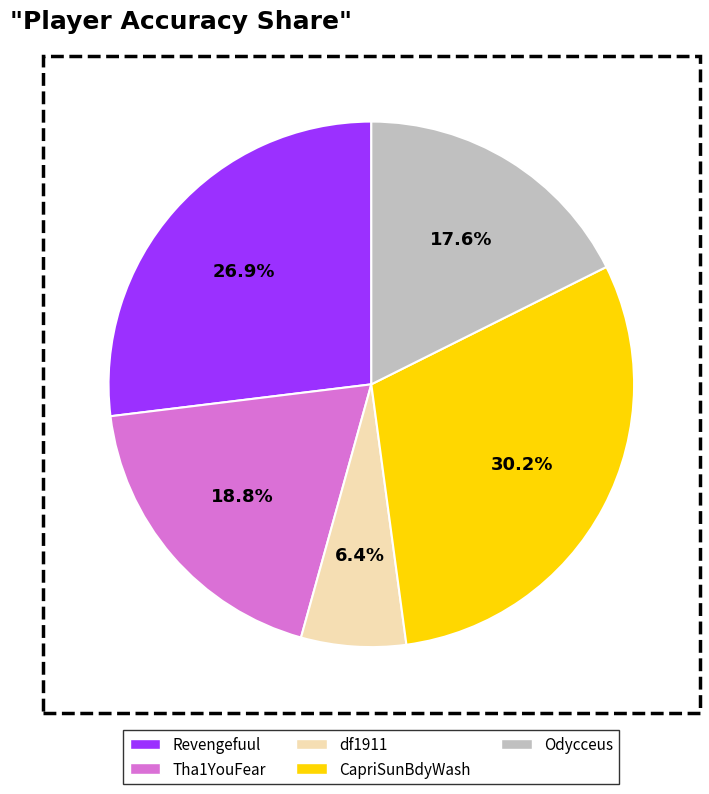

Which has a higher value, Tha1YouFear or df1911?

Tha1YouFear